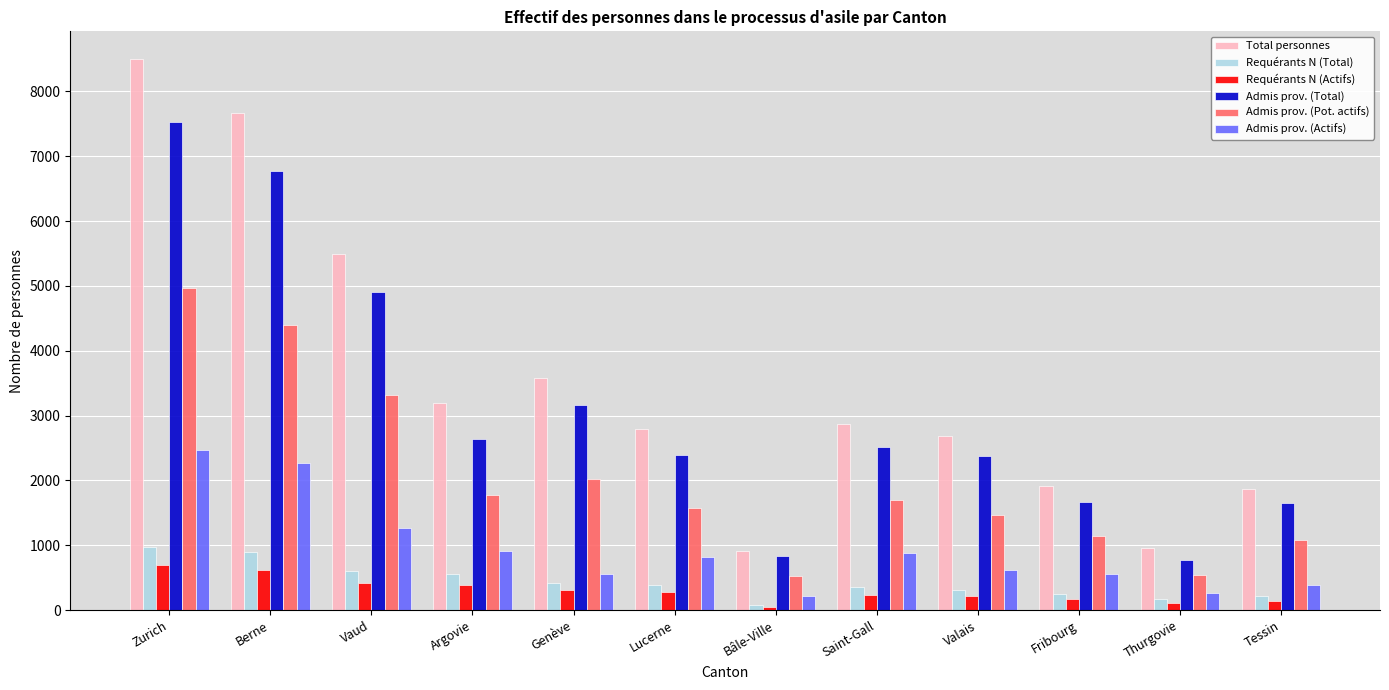

Read the Admis prov. (Actifs) value at Tessin, to the nearest 100.

400